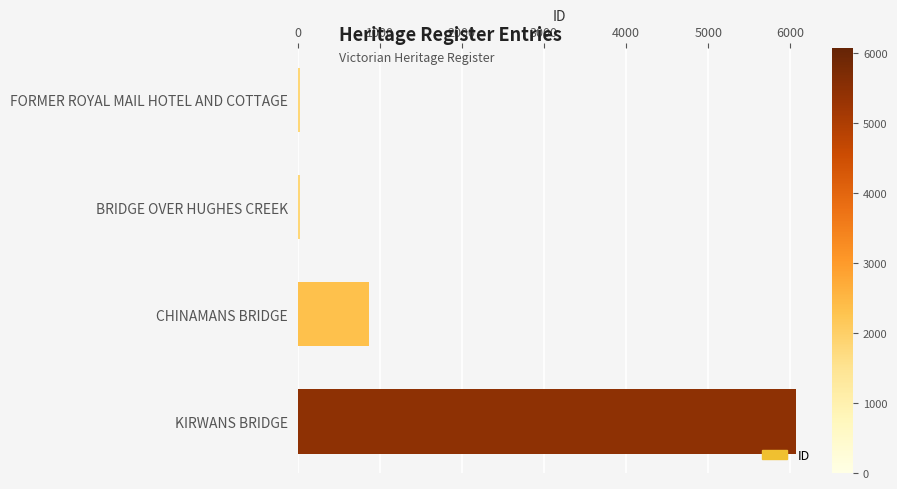

At which label is the value closest to 3050?

CHINAMANS BRIDGE